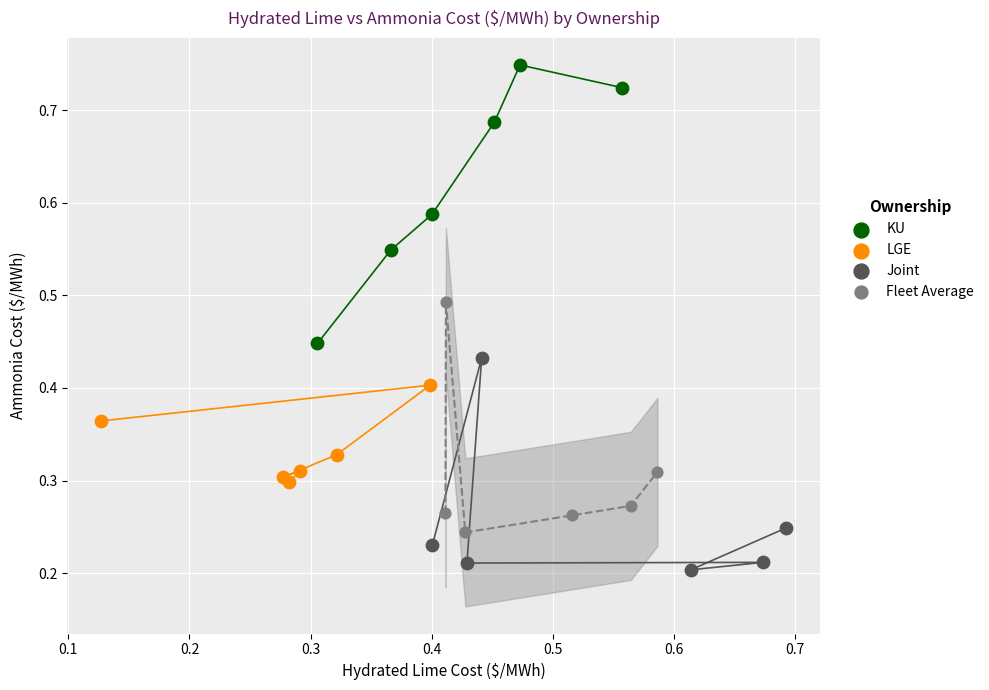

Which series reaches the minimum Y coordinate?

Joint